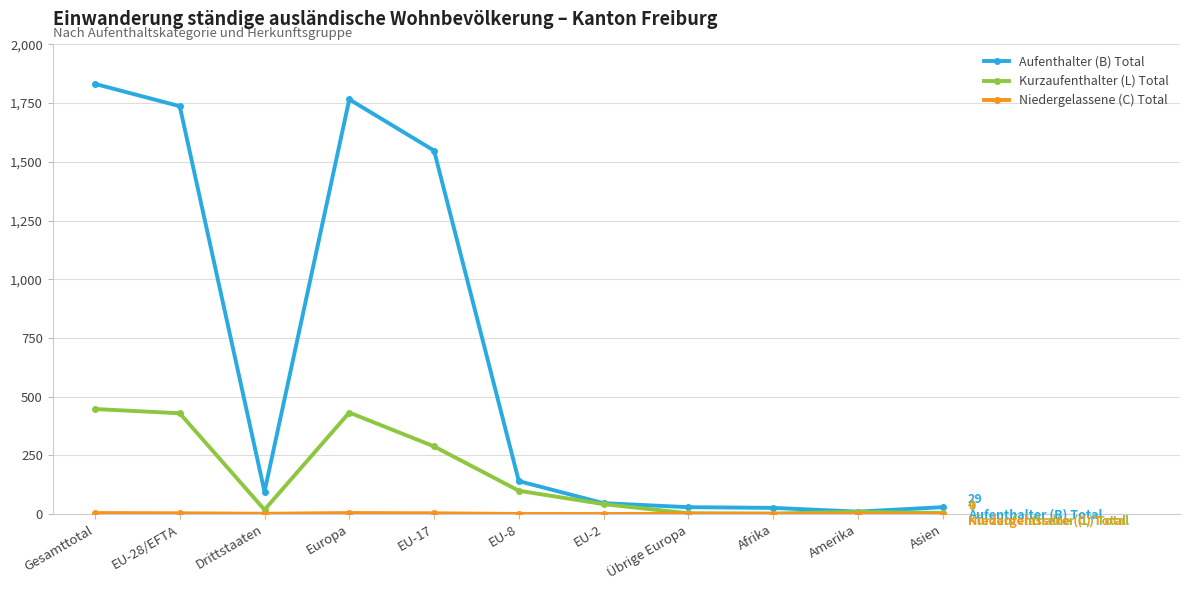

How many lines are shown in the chart?

3